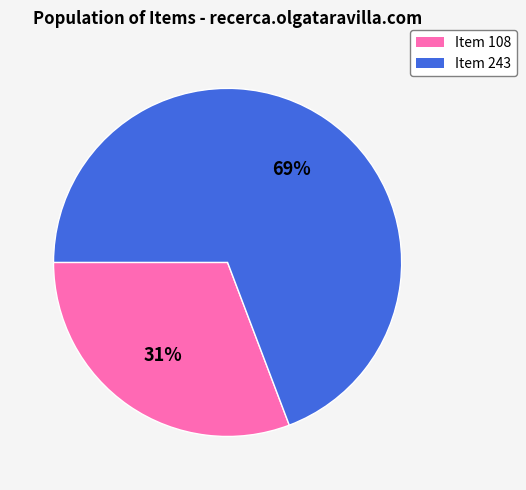

What is the ratio of the value at Item 108 to the value at Item 243?

0.4